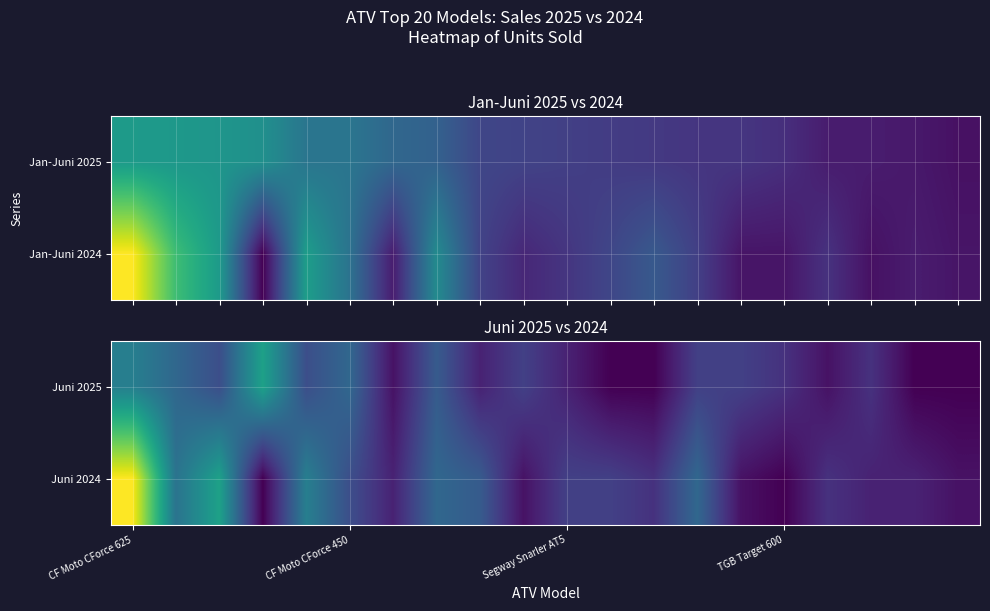

What is the total value across all series at 13?

11